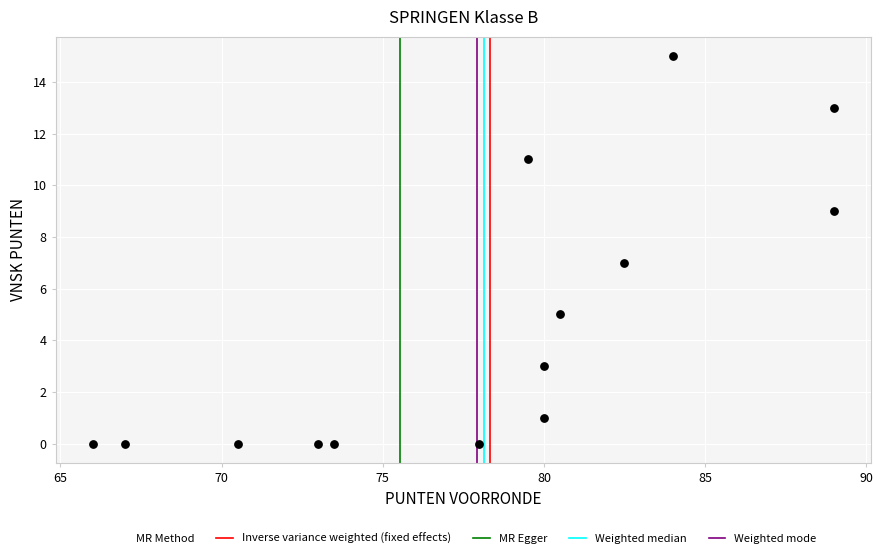

What is the range of Y values (max minus min)?

15